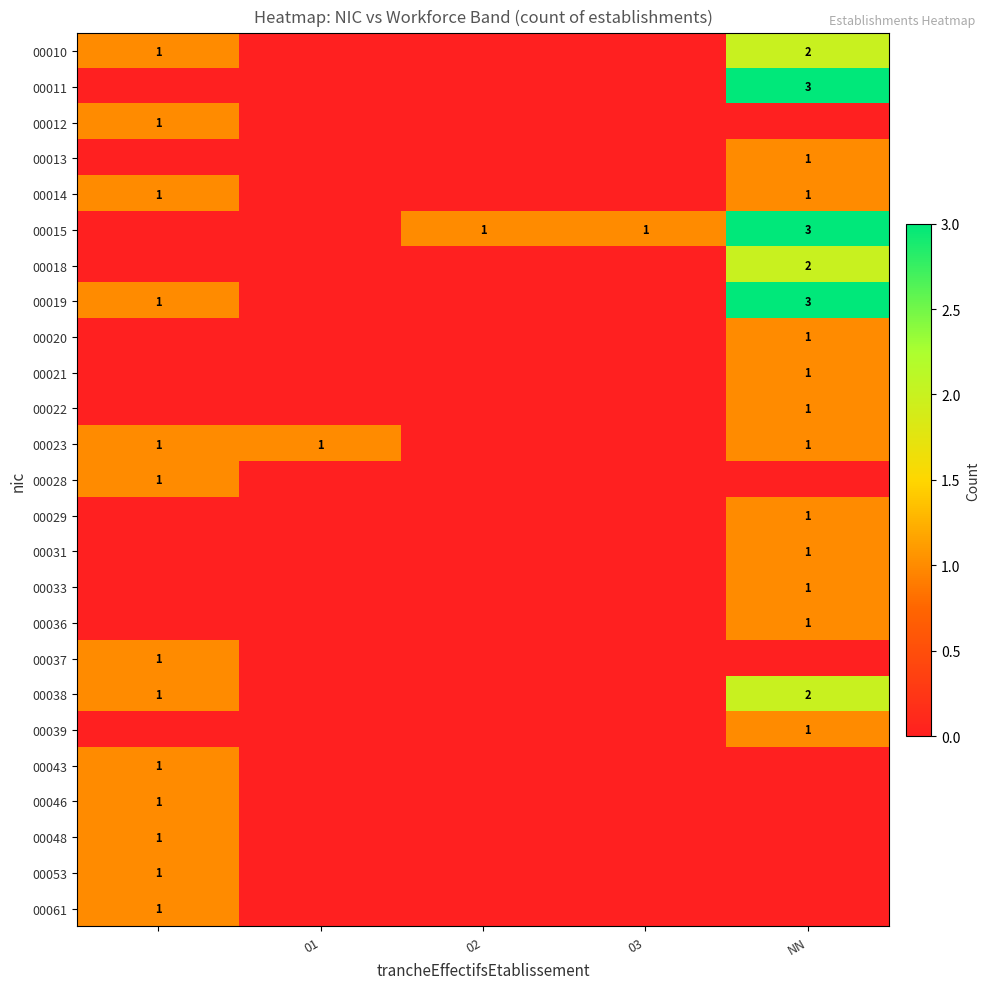

What is the difference between the second highest and minimum values in the 00015 series?

1